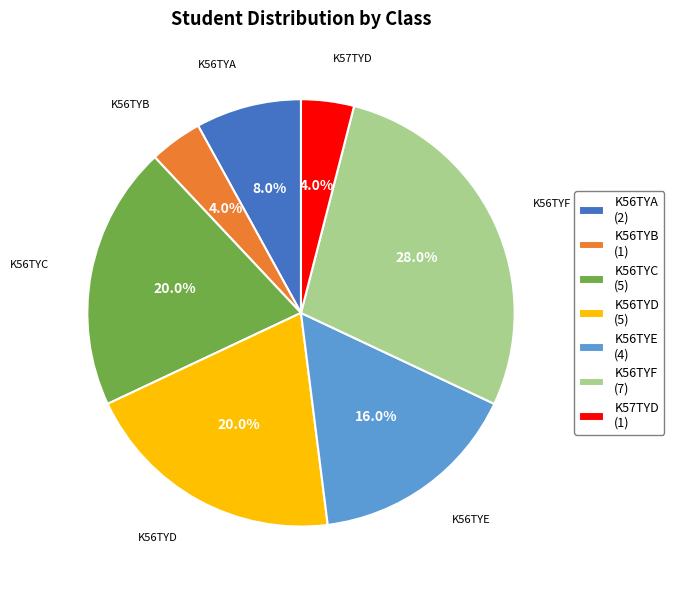

The K56TYA slice represents 1% of the pie. True or false?

False